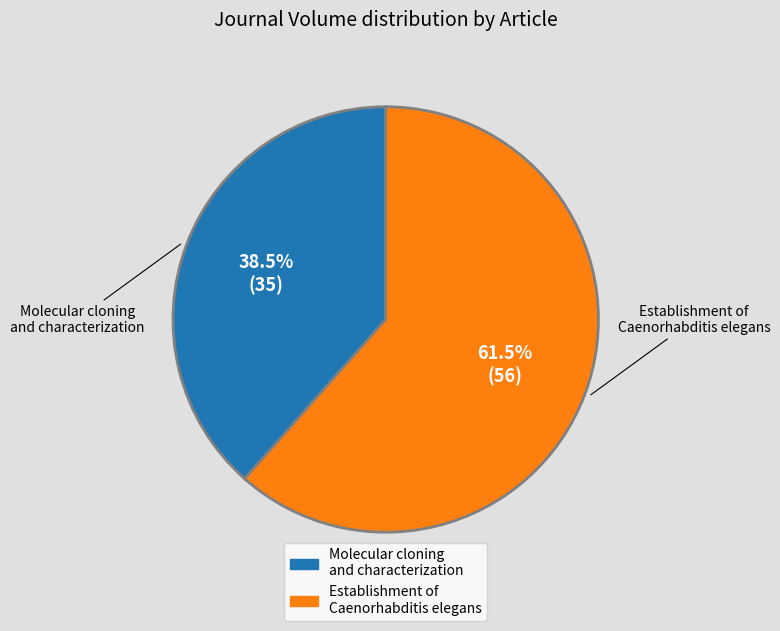

Which category accounts for the majority?

Establishment of Caenorhabditis elegans